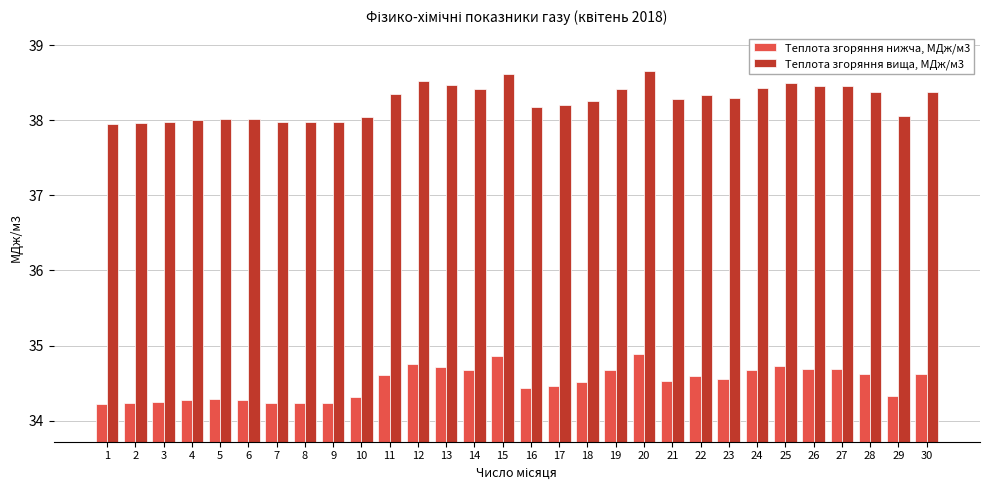

What is the sum of the Теплота згоряння вища, МДж/м3 values at 1 and 24?

76.4